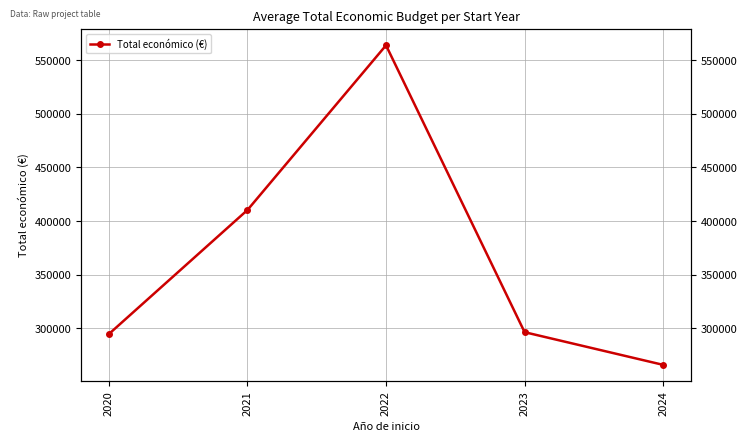

Which label corresponds to the smallest value in the chart?

2024